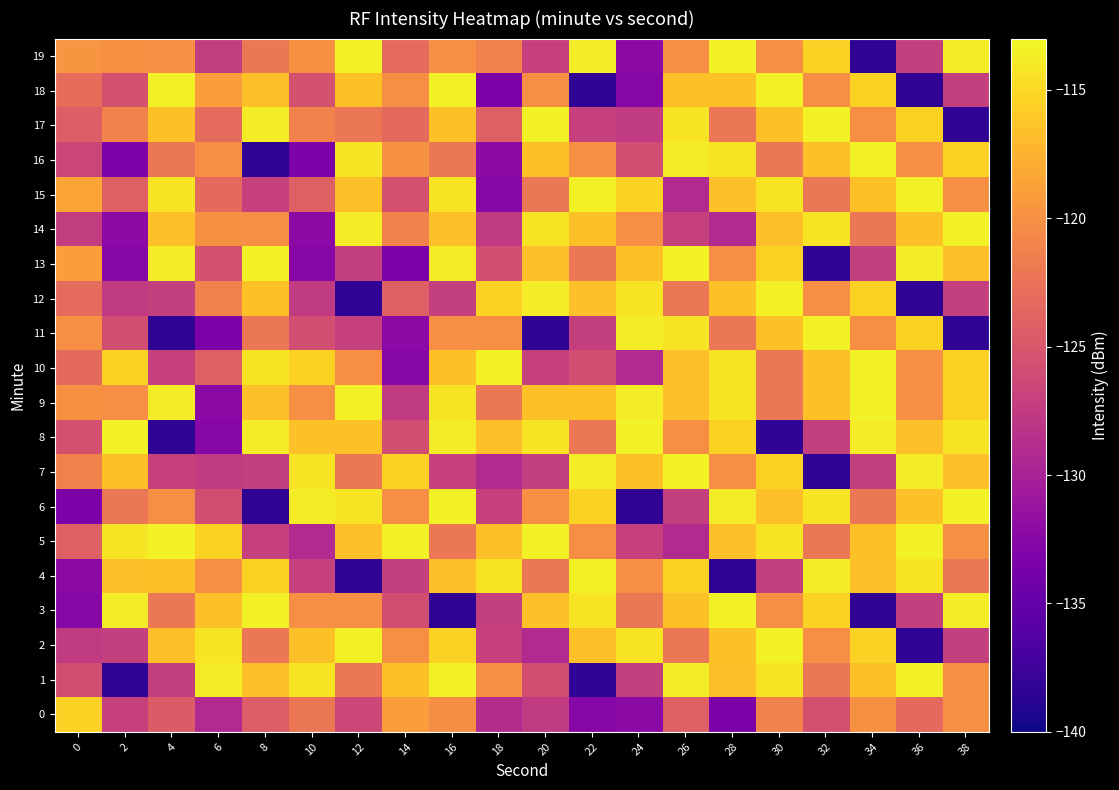

Which label corresponds to the largest value in the chart?

16